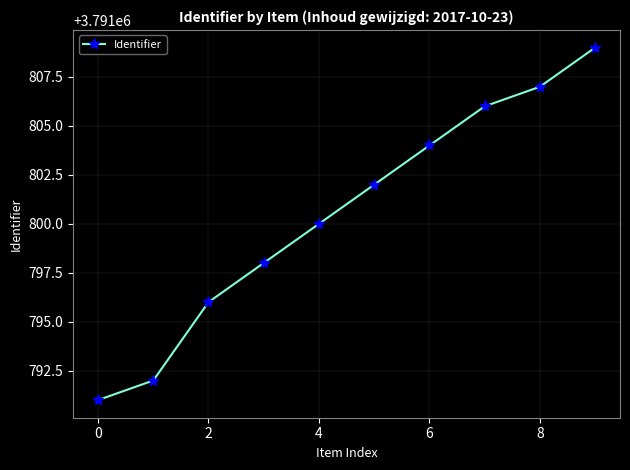

What is the maximum value shown in the chart?

3791809